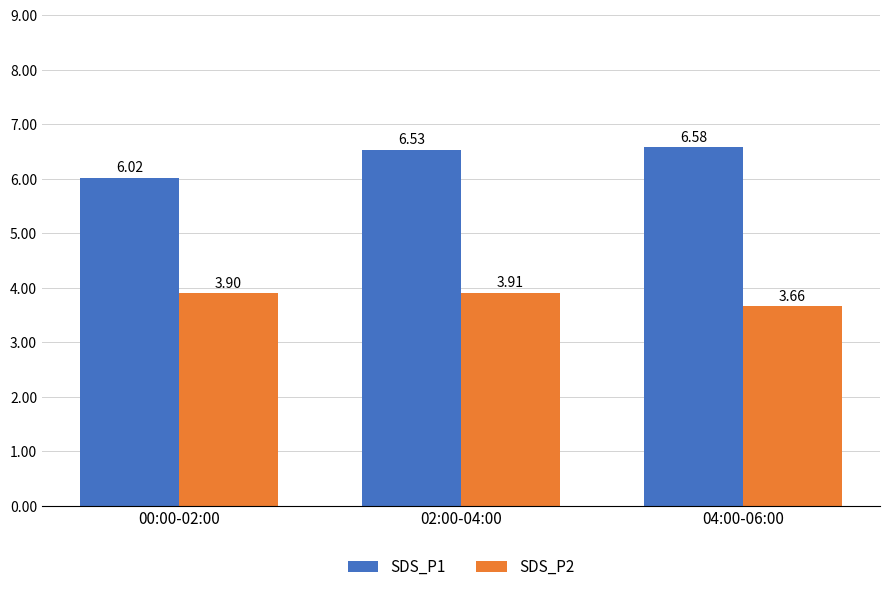

Are the bars horizontal?

No